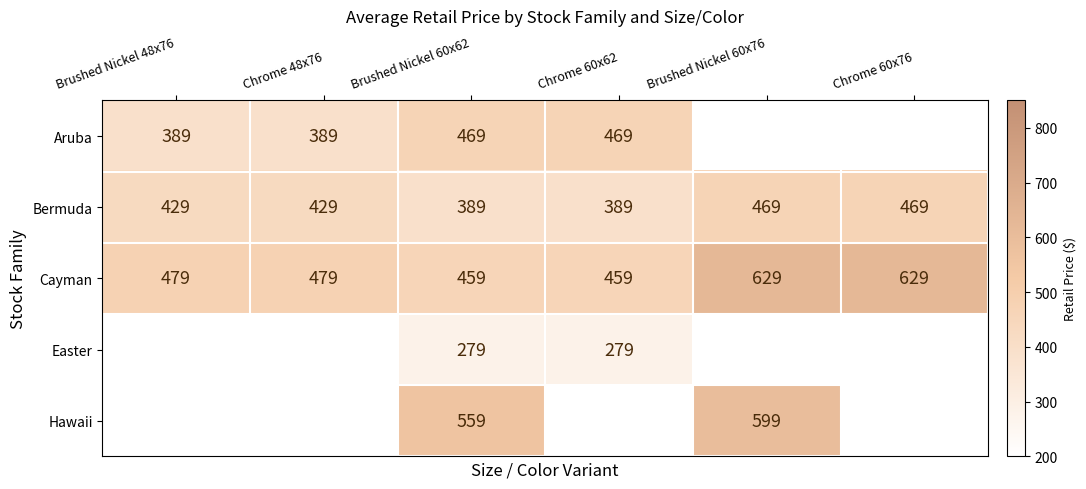

Rank the series at Brushed Nickel 60x62 from lowest to highest value.

Easter, Bermuda, Cayman, Aruba, Hawaii